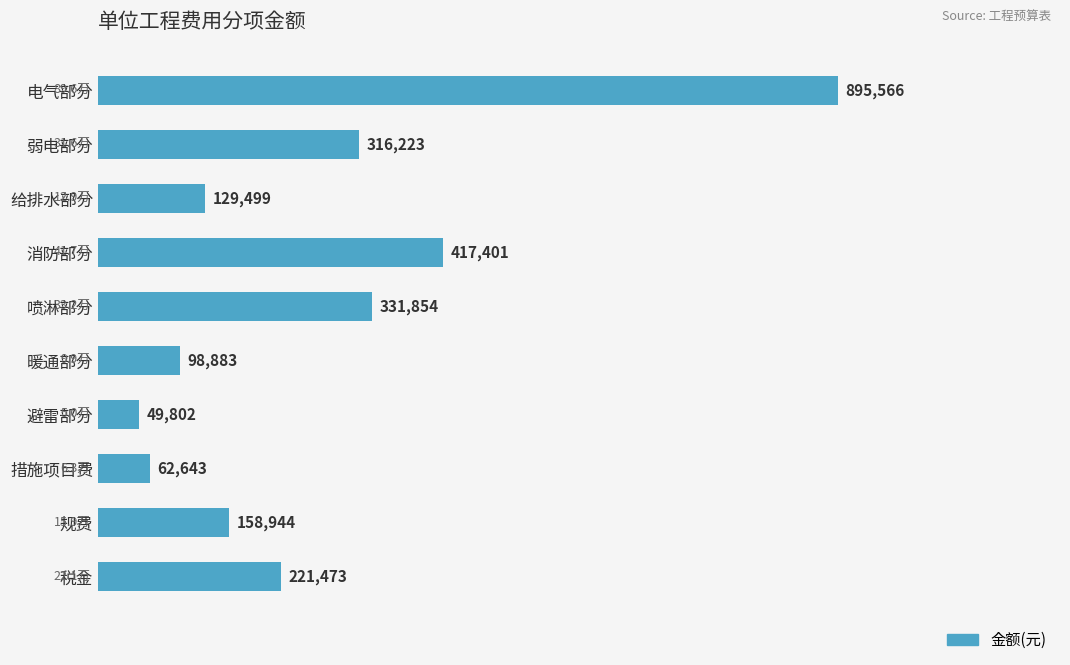

Are the bars grouped side by side (vs. stacked)?

No